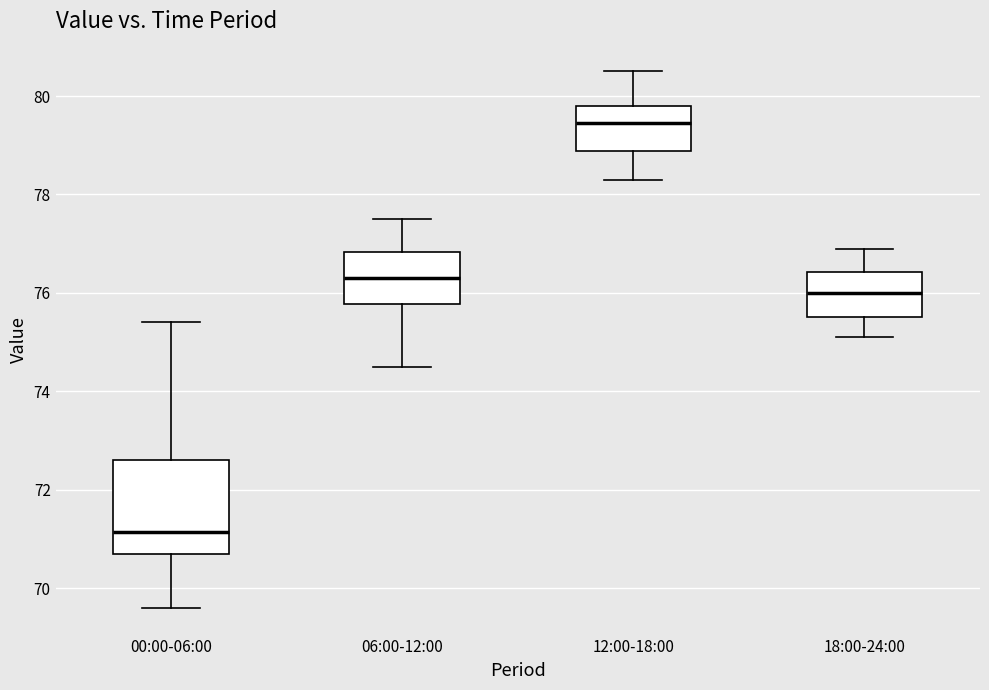

Which box's median line is the highest?

12:00-18:00